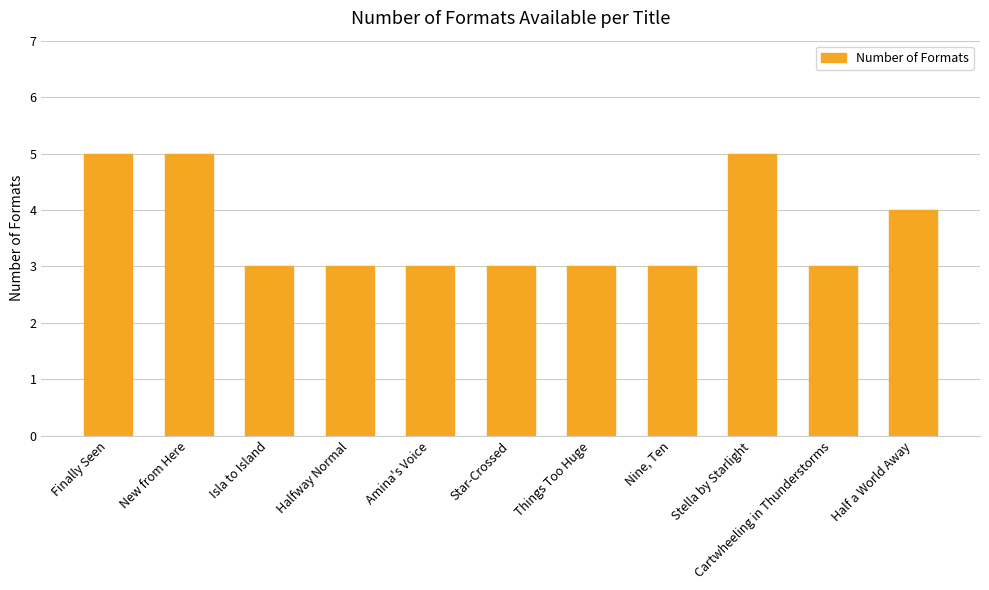

What is the change in value from Halfway Normal to Stella by Starlight?

+2